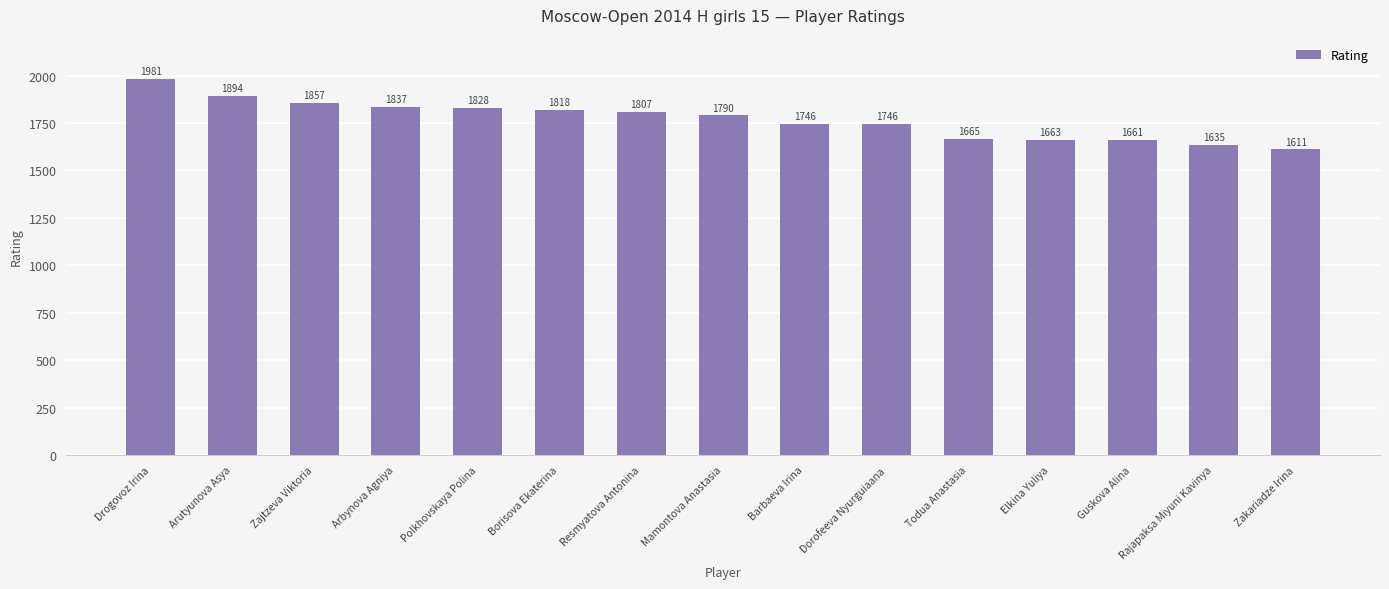

Which has a higher value, Elkina Yuliya or Dorofeeva Nyurguiaana?

Dorofeeva Nyurguiaana